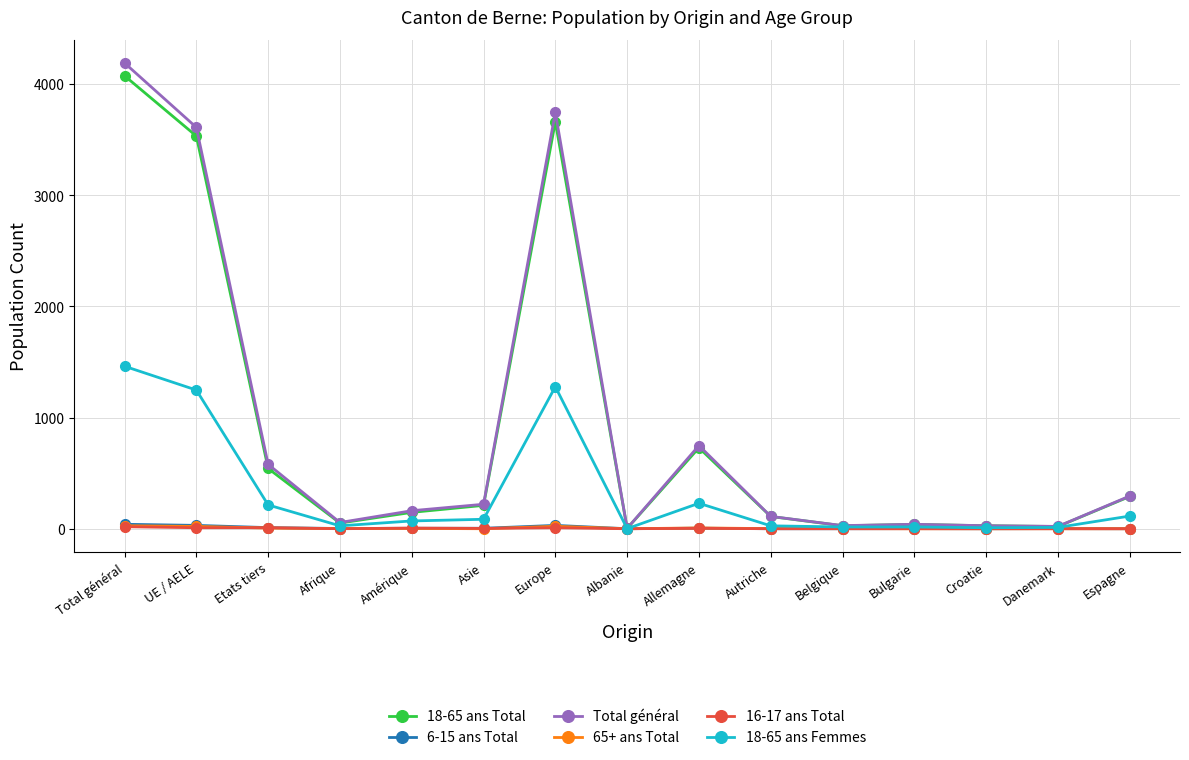

What is the label of the 12th point from the right?

Afrique